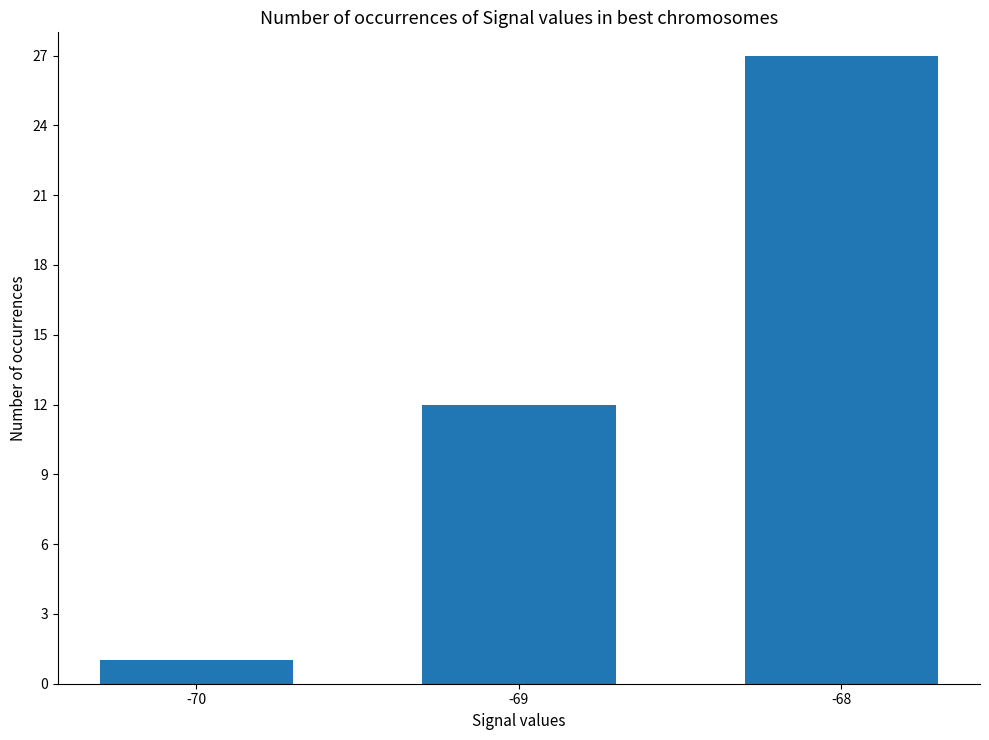

What is the value of the 1st bar from the left?

1